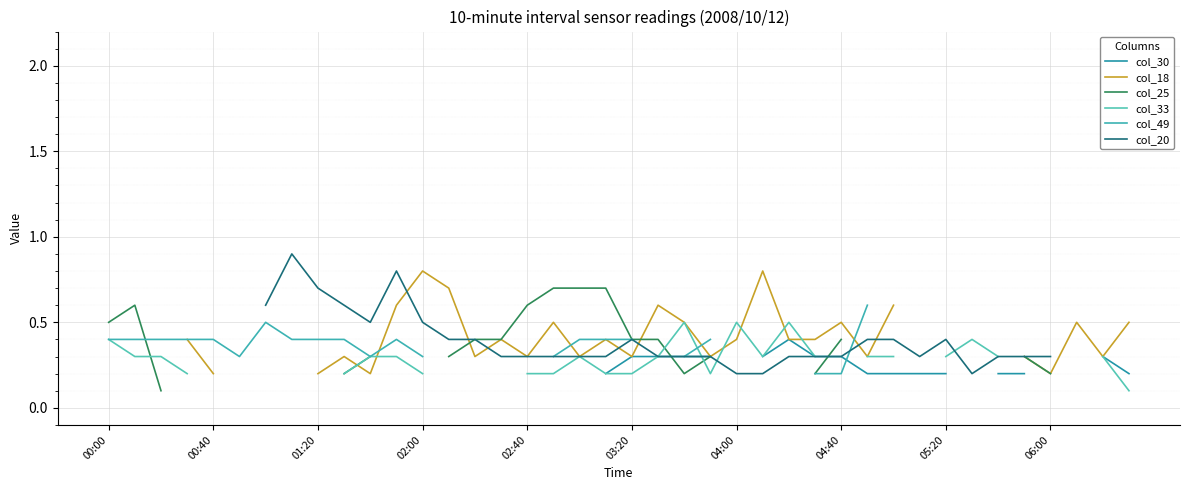

Is this an area chart (filled region under the line)?

No